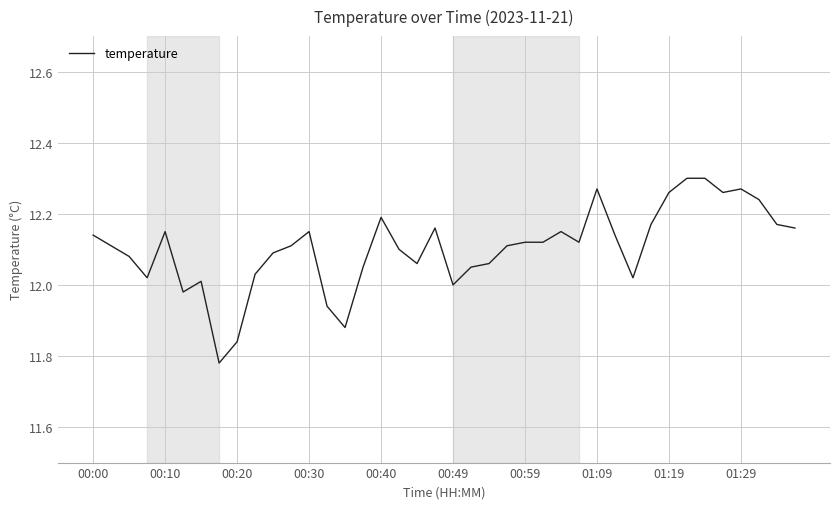

What is the difference between the maximum and minimum values?

0.5